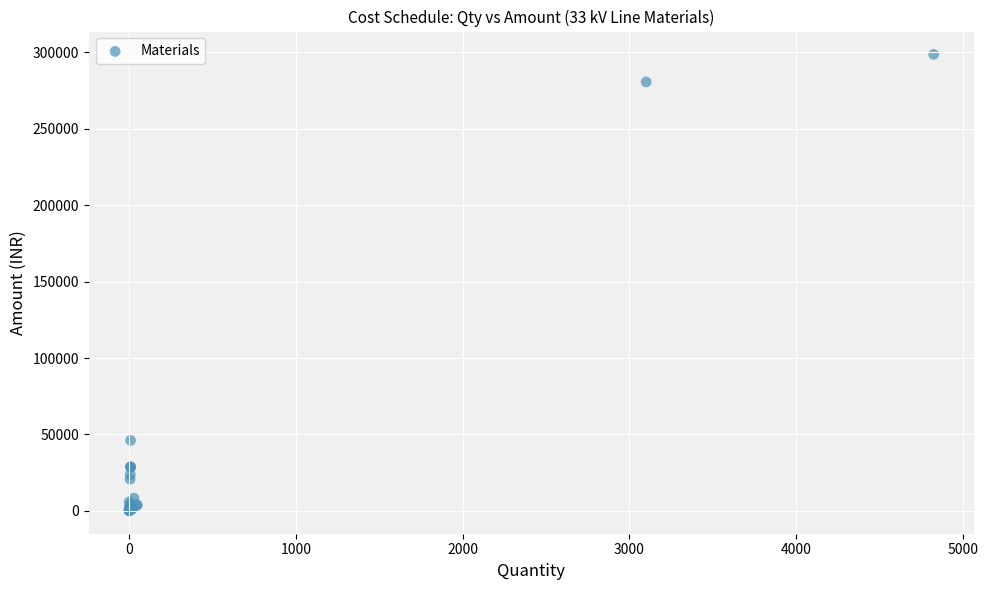

What Y value in the scatter plot is closest to 149274?

46136.9